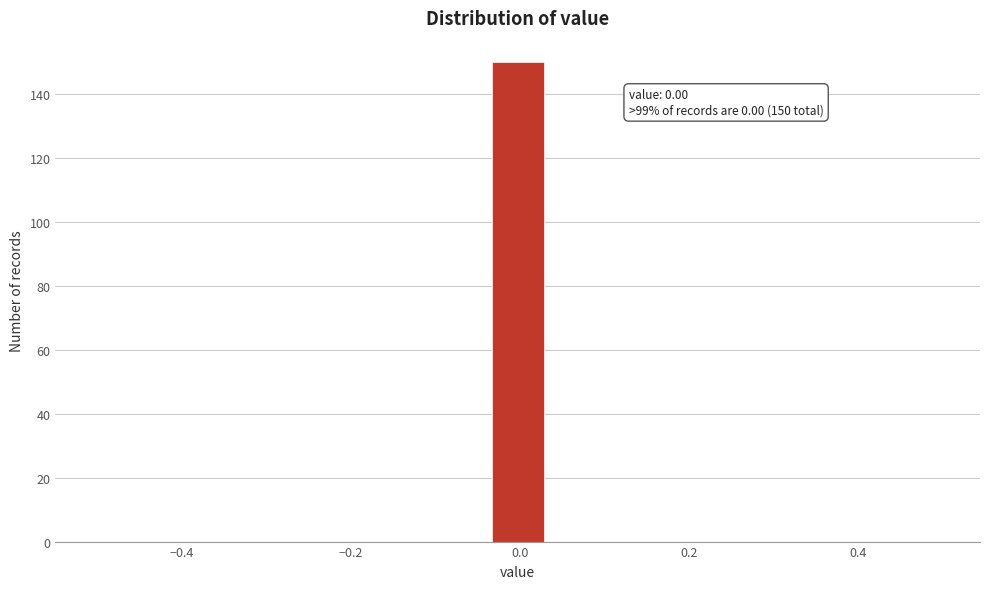

Read against the x-axis, roughly where is the centre of the tallest bar?

0.00